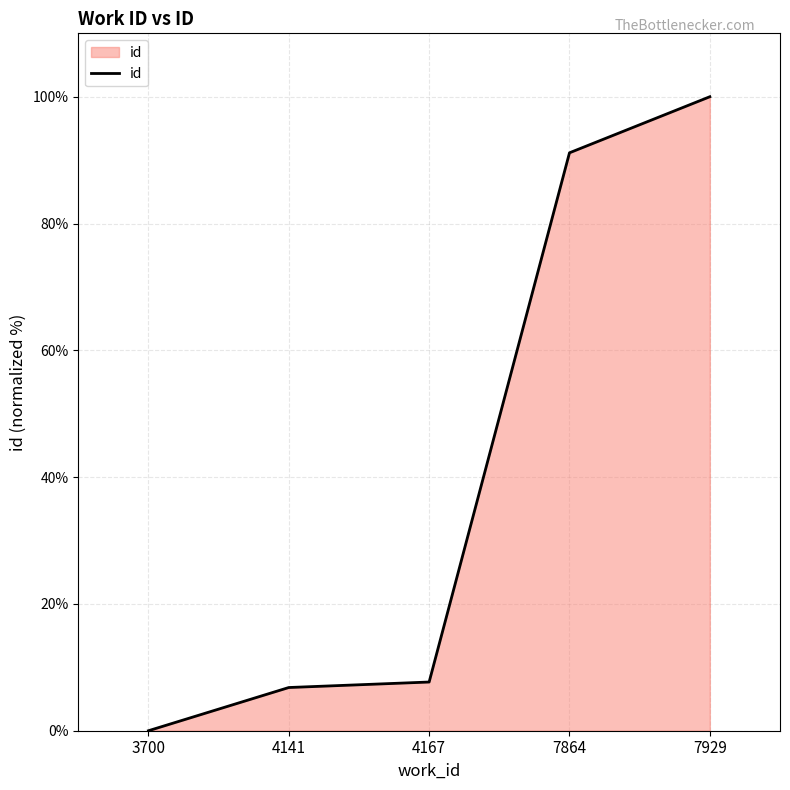

What is the change in value from 4141 to 7864?

+84.3